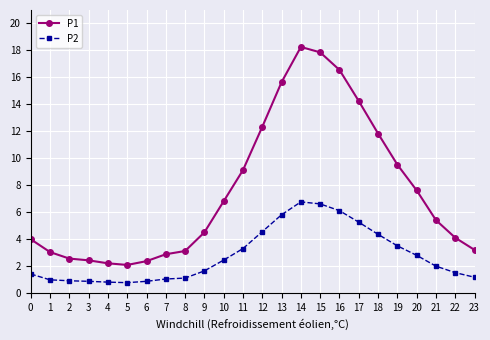

Is it true that P1 equals 2.2 at 4?

True